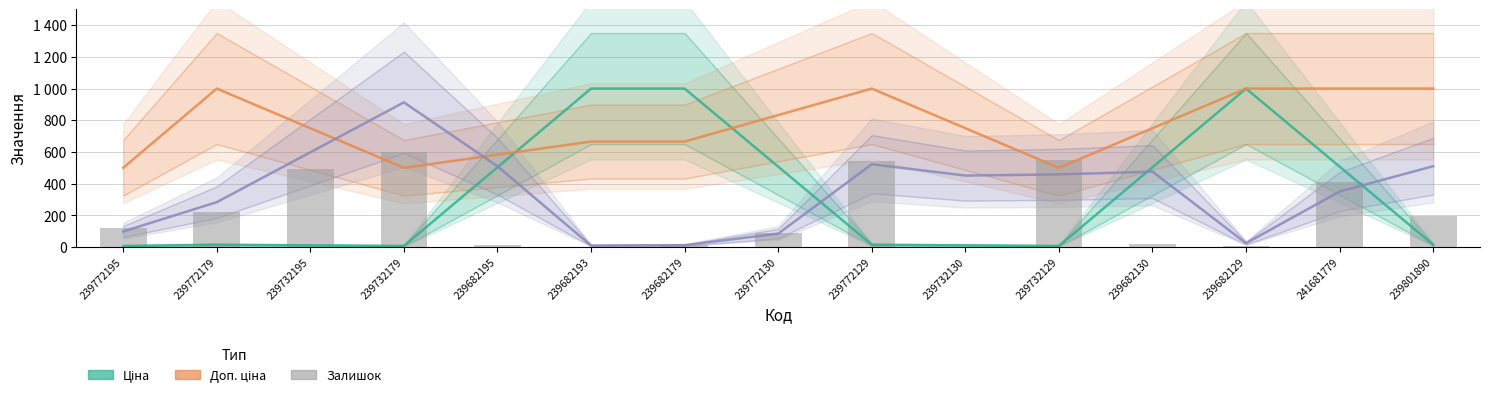

Reading left to right, list all the values displayed in this chart.

Ціна: 239772195=7.5	239772179=15.0	239732195=11.3	239732179=7.5	239682195=503.8	239682193=1000.0	239682179=1000.0	239772130=507.5	239772129=15.0	239732130=11.3	239732129=7.5	239682130=503.8	239682129=1000.0	241681779=507.5	239801890=15.0
Доп. ціна: 239772195=500.0	239772179=1000.0	239732195=750.0	239732179=500.0	239682195=582.9	239682193=665.8	239682179=665.8	239772130=832.9	239772129=1000.0	239732130=750.0	239732129=500.0	239682130=750.0	239682129=1000.0	241681779=1000.0	239801890=1000.0
Залишок: 239772195=98.6	239772179=283.6	239732195=598.0	239732179=913.1	239682195=509.9	239682193=9.9	239682179=12.3	239772130=85.1	239772129=522.8	239732130=451.3	239732129=458.7	239682130=476.0	239682129=24.7	241681779=350.8	239801890=510.5
Залишок (bars): 239772195=118.4	239772179=221.9	239732195=495.7	239732179=600.0	239682195=11.8	239682193=0.0	239682179=14.8	239772130=87.3	239772129=540.1	239732130=1.5	239732129=549.0	239682130=22.2	239682129=7.4	241681779=413.6	239801890=199.0